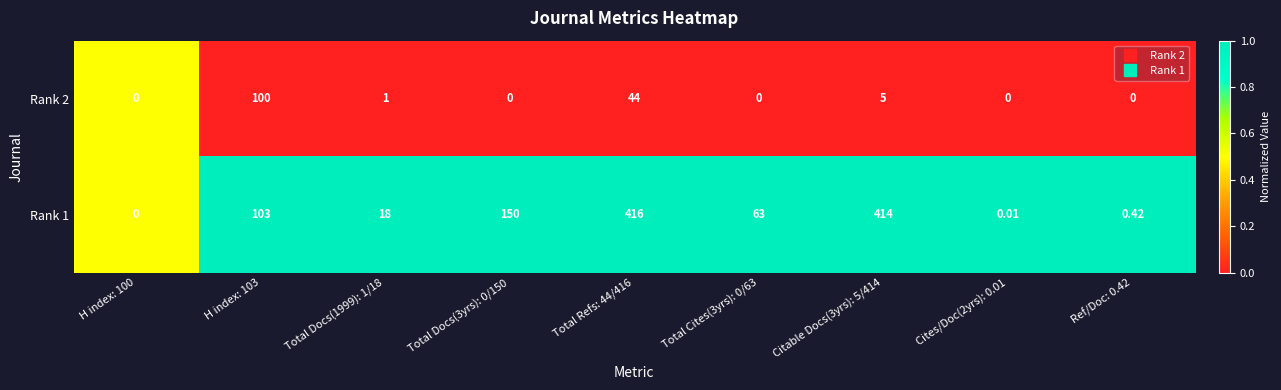

Is the value of Rank 1 at H index: 100 greater than the value of Rank 2 at Total Refs: 44/416?

No